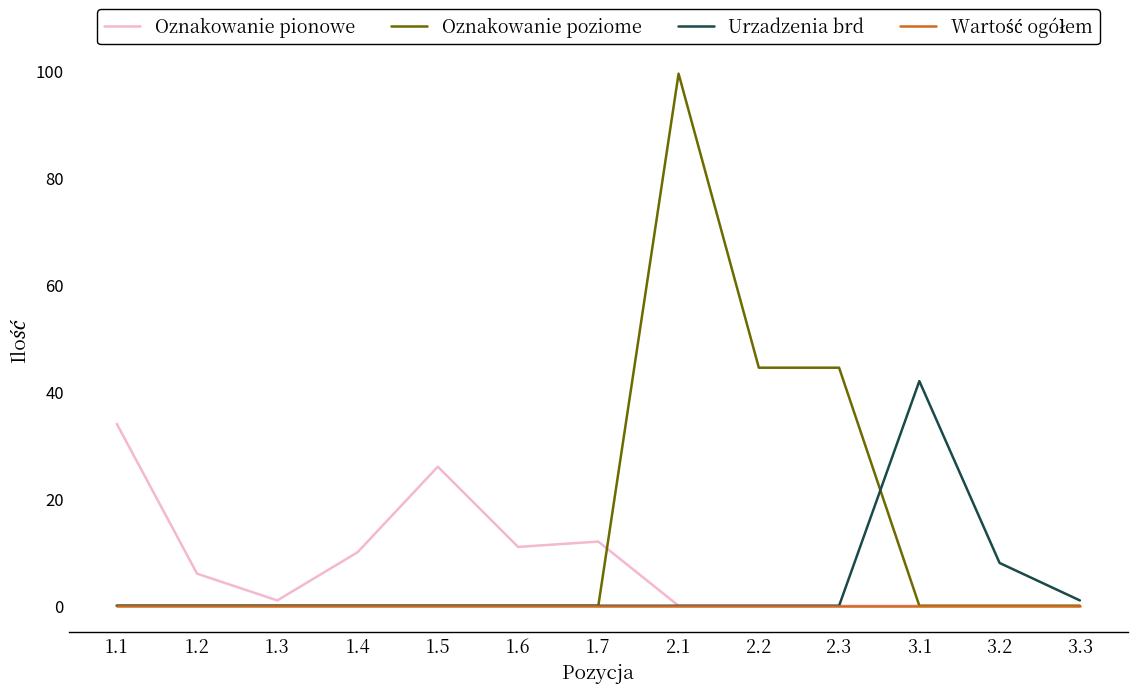

What position from the left is 3.2?

12